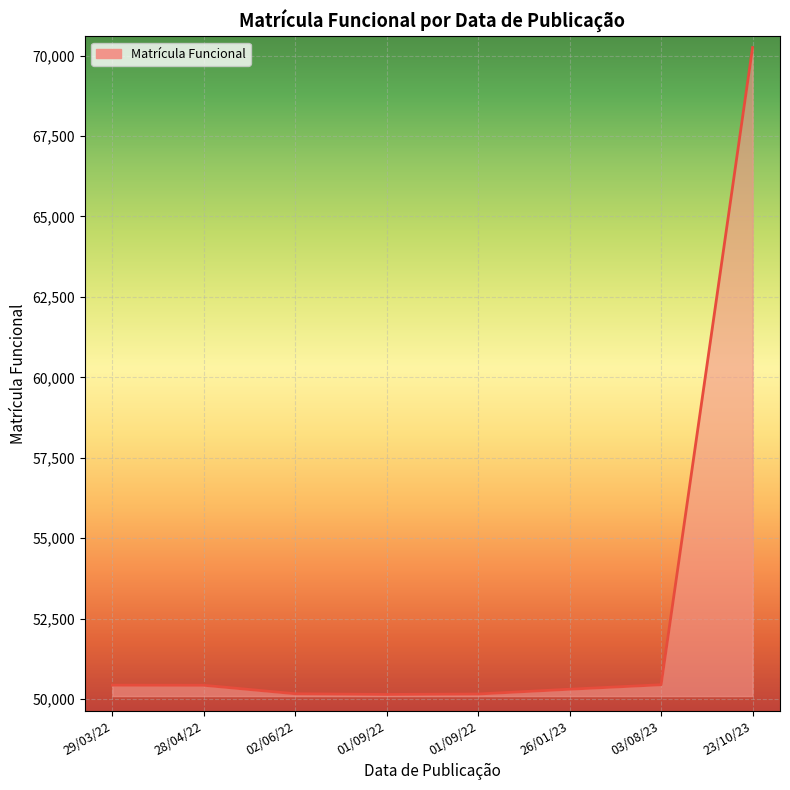

Reading left to right, extract all data points from this chart.

50429	50426	50162	50140	50154	50303	50442	70250